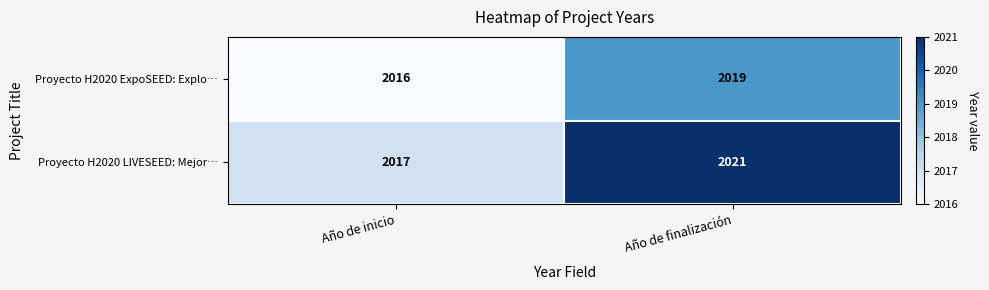

What is the difference between the maximum and minimum values in the Proyecto H2020 ExpoSEED: Explo… series?

3